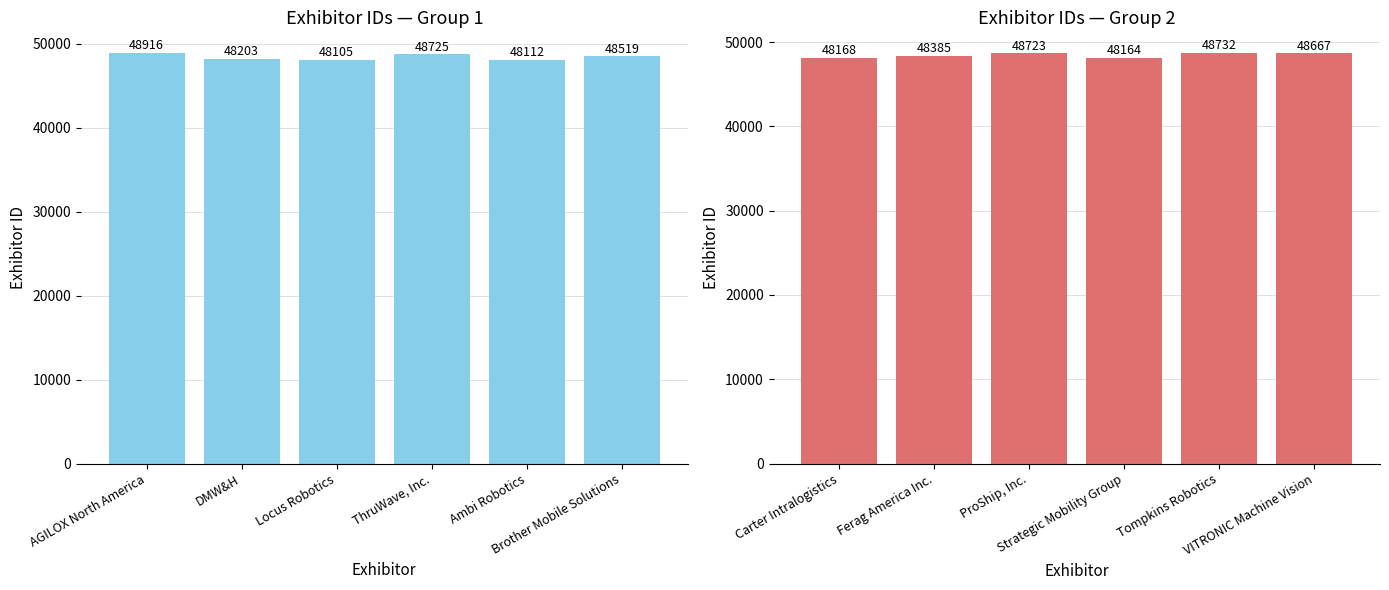

What are all the series names shown in the legend?

Exhibitor ID (Group 1), Exhibitor ID (Group 2)